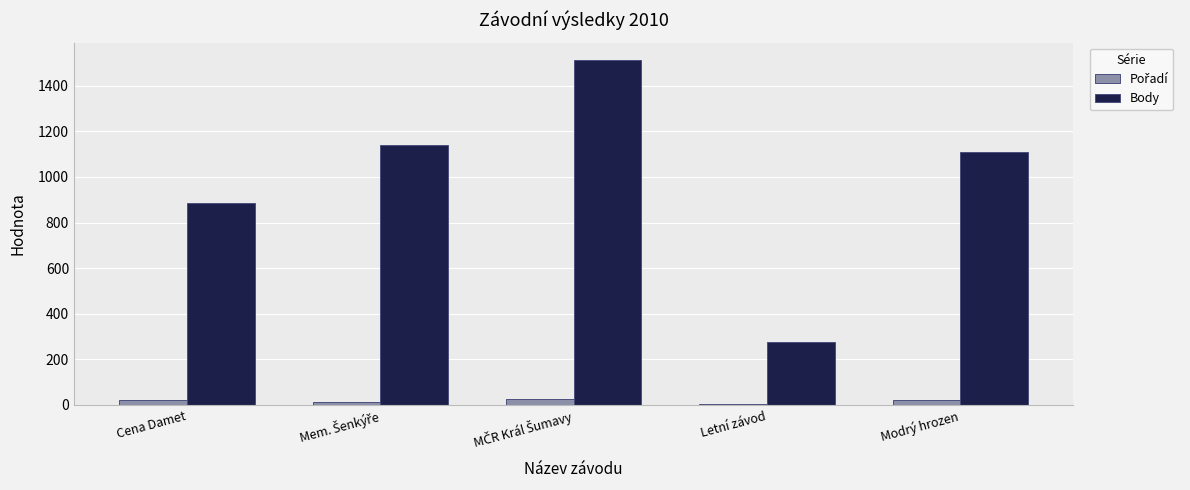

Which series has the largest total across all categories?

Body